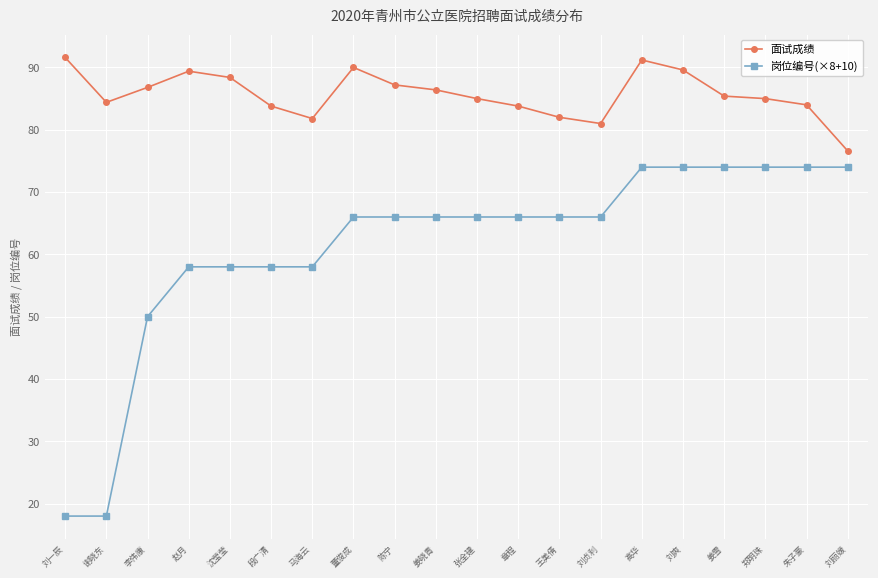

What is the greatest value displayed?

91.6